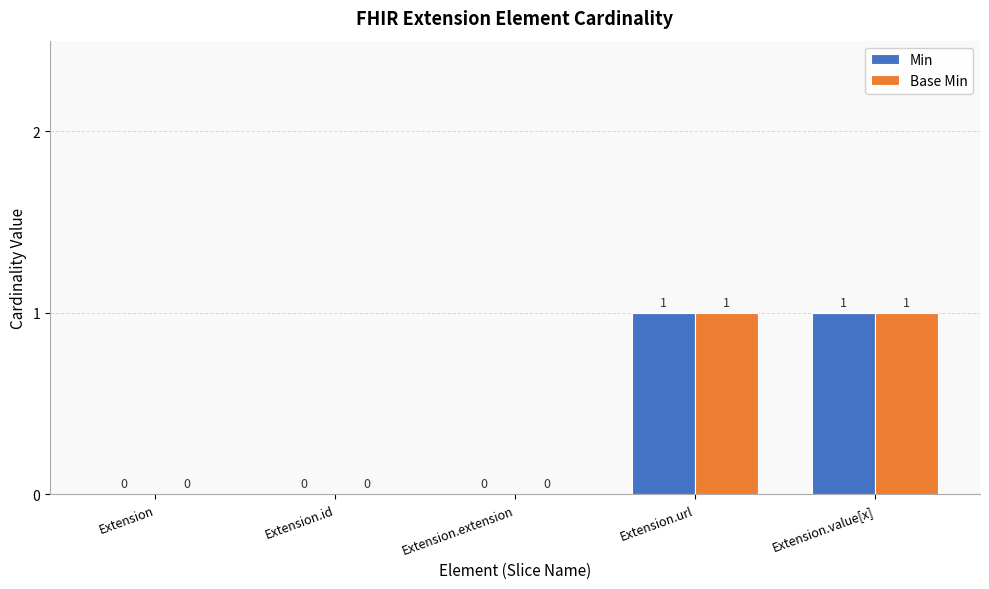

Is it true that Base Min equals -1 at Extension?

False